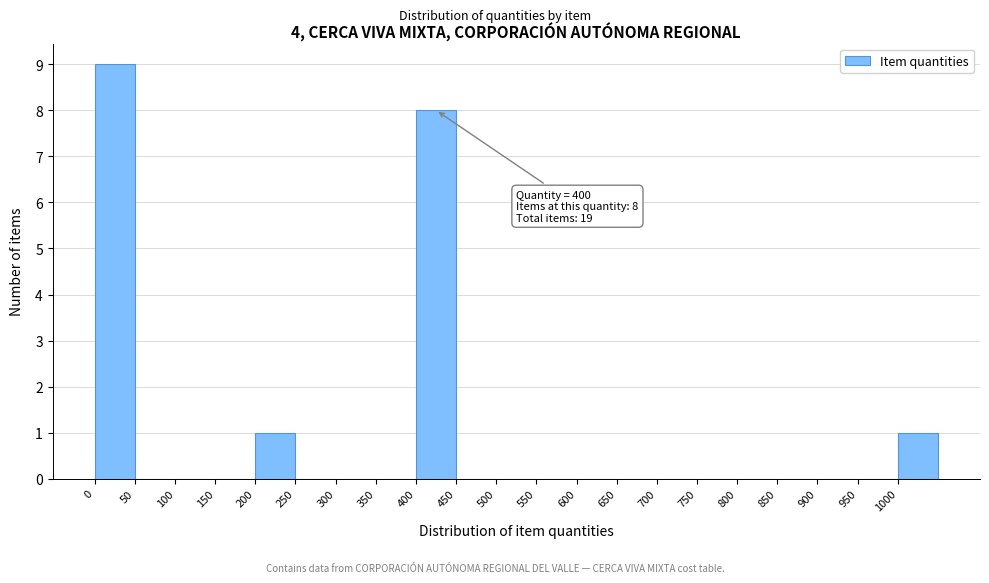

Which range on the x-axis has the tallest bar?

0 to 50